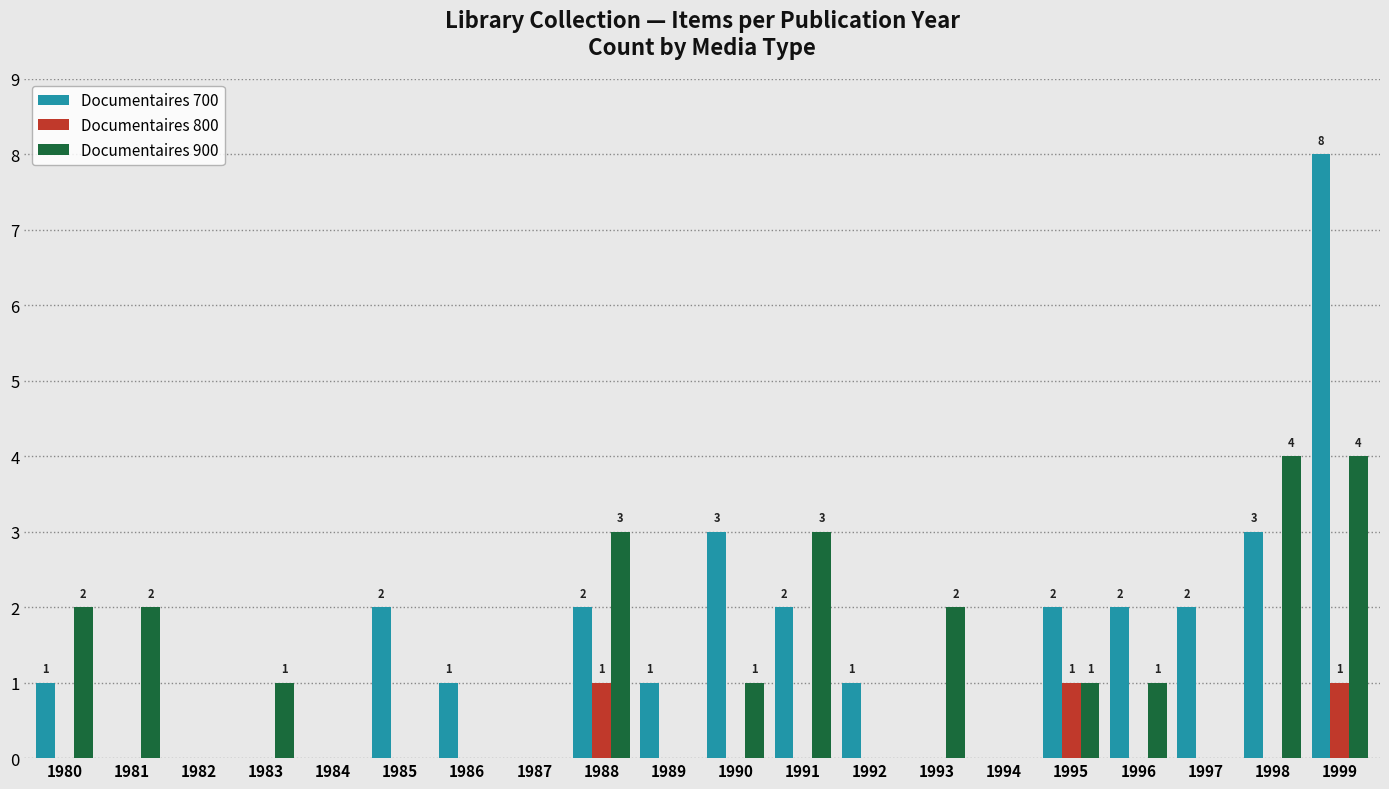

At which category is the sum across all series the highest?

1999